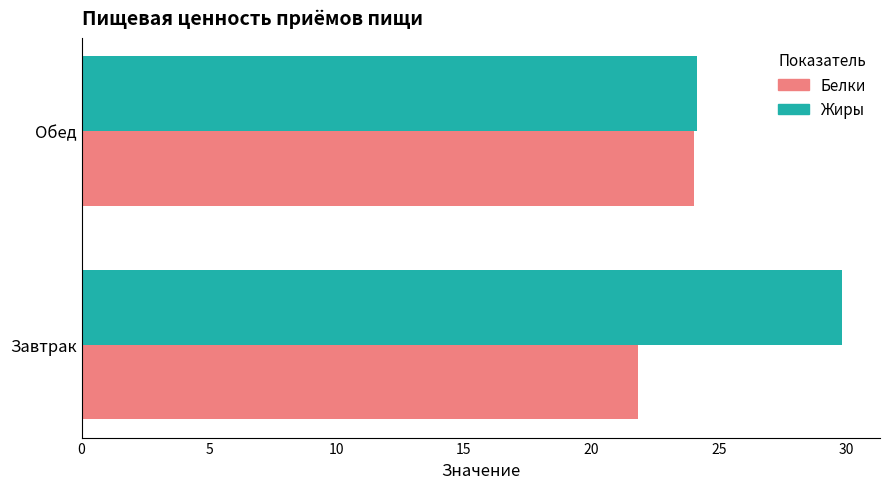

List the labels in order of Жиры value, largest first.

Завтрак, Обед